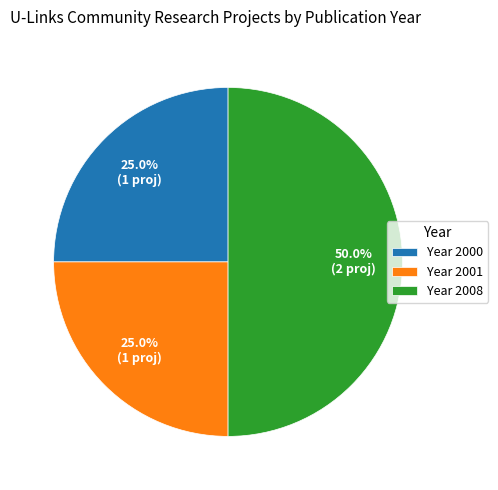

Does Year 2000 account for over 50% of the chart?

No